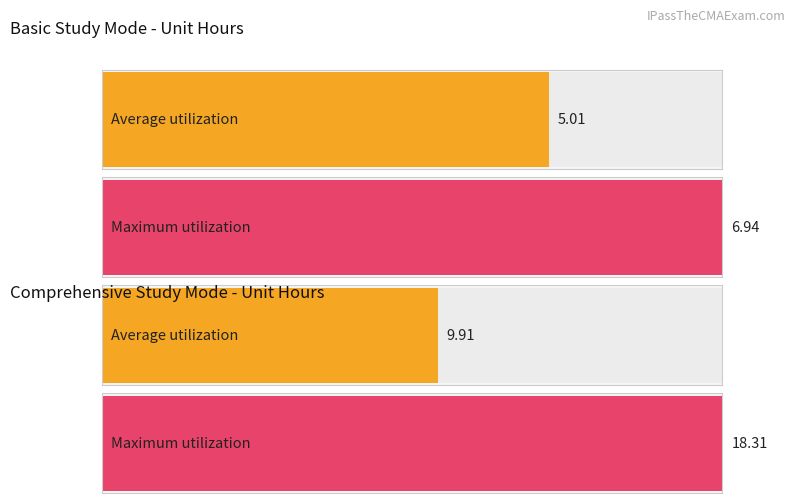

How many data points in Unit 1 are less than 18?

3